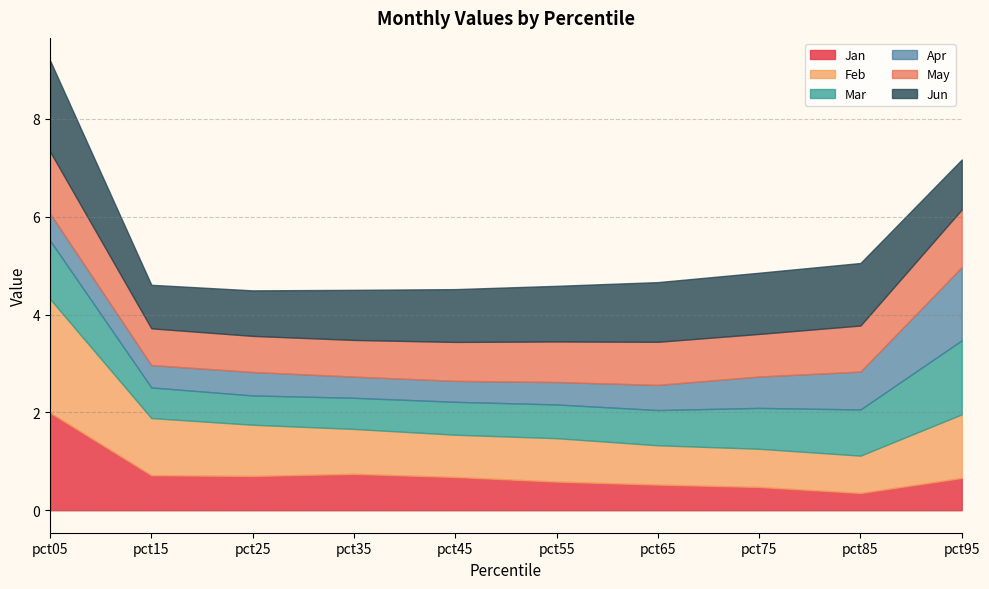

What is the minimum value for Mar?

0.6